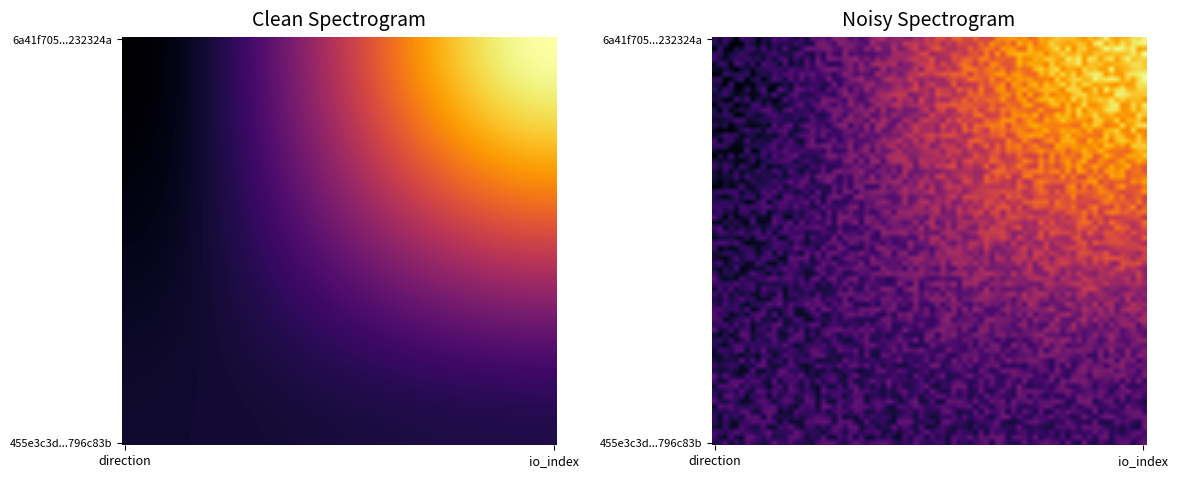

The 6a41f705149b31ad9ca71e946f30fbdb232324a series shows 23 at io_index. True or false?

True